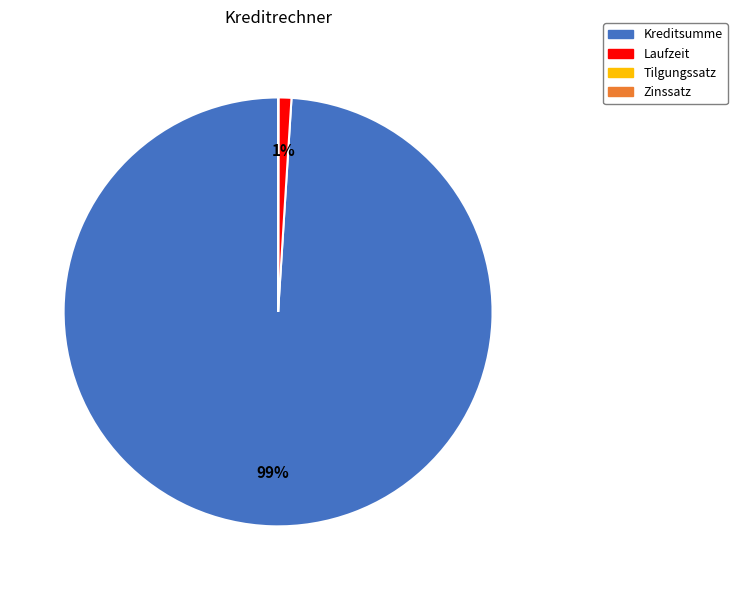

To the nearest percent, what is the average slice percentage?

25%